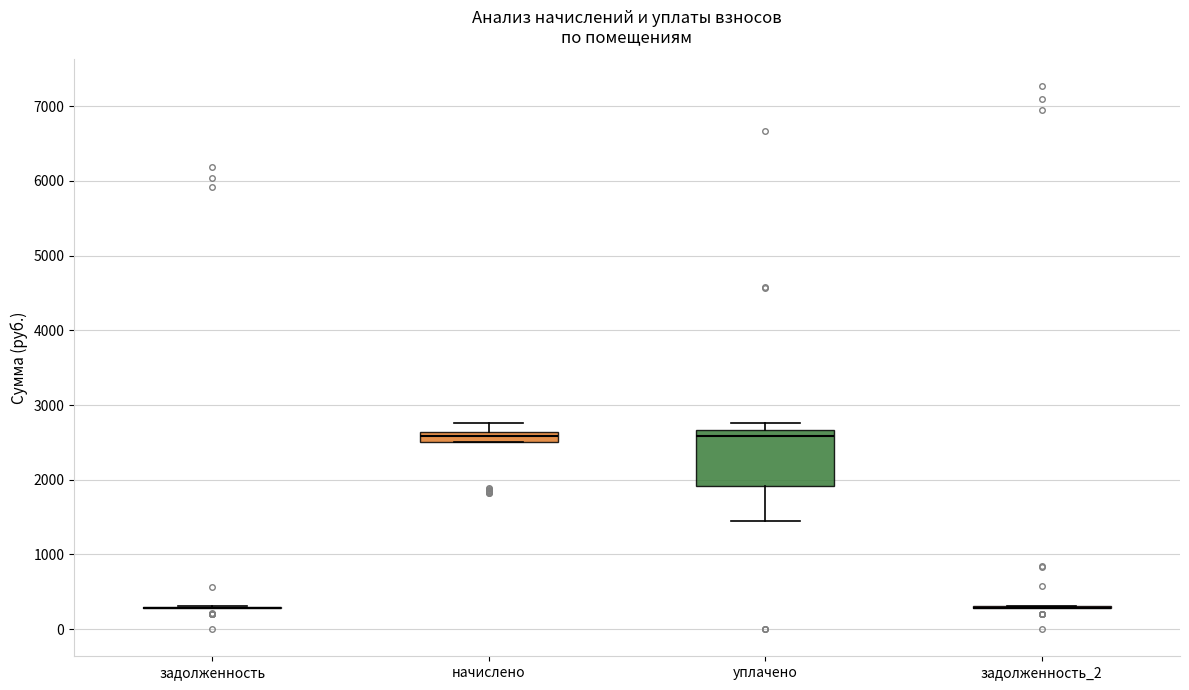

Where is the upper edge of the box for уплачено on the y-axis? The values are not printed on the chart, so give them approximately, as read against the axis.

2700